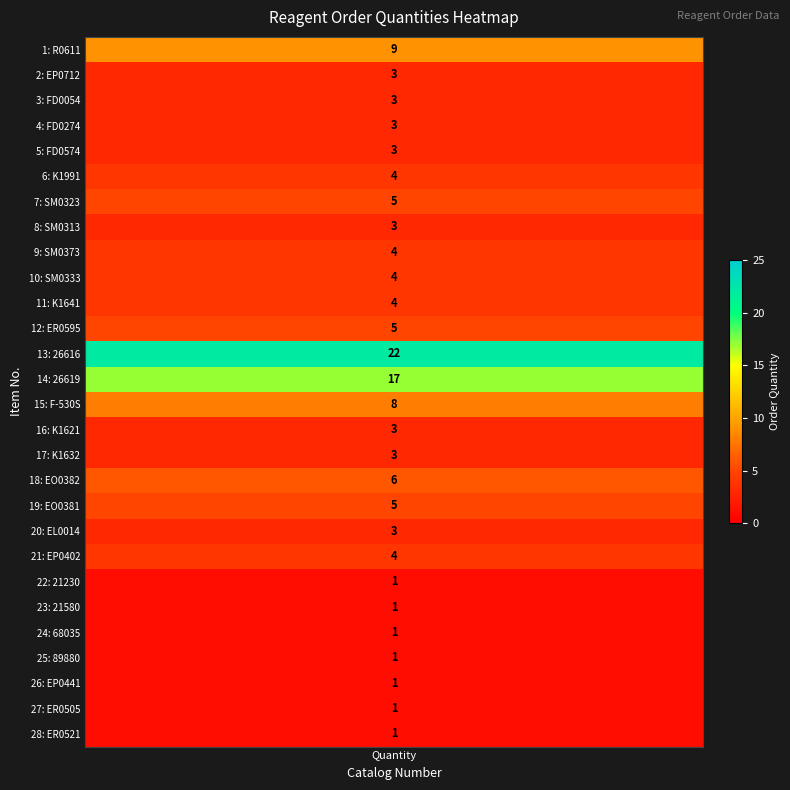

What is the minimum value shown in the chart?

1